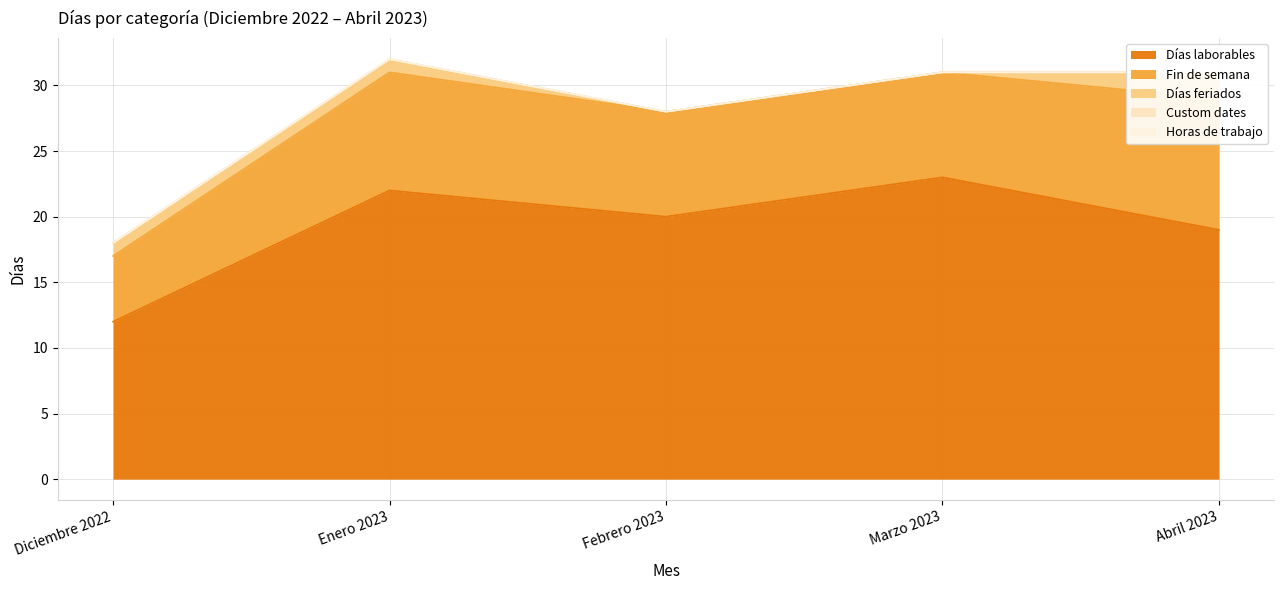

What is the sum of the Días laborables values at Enero 2023 and Marzo 2023?

45